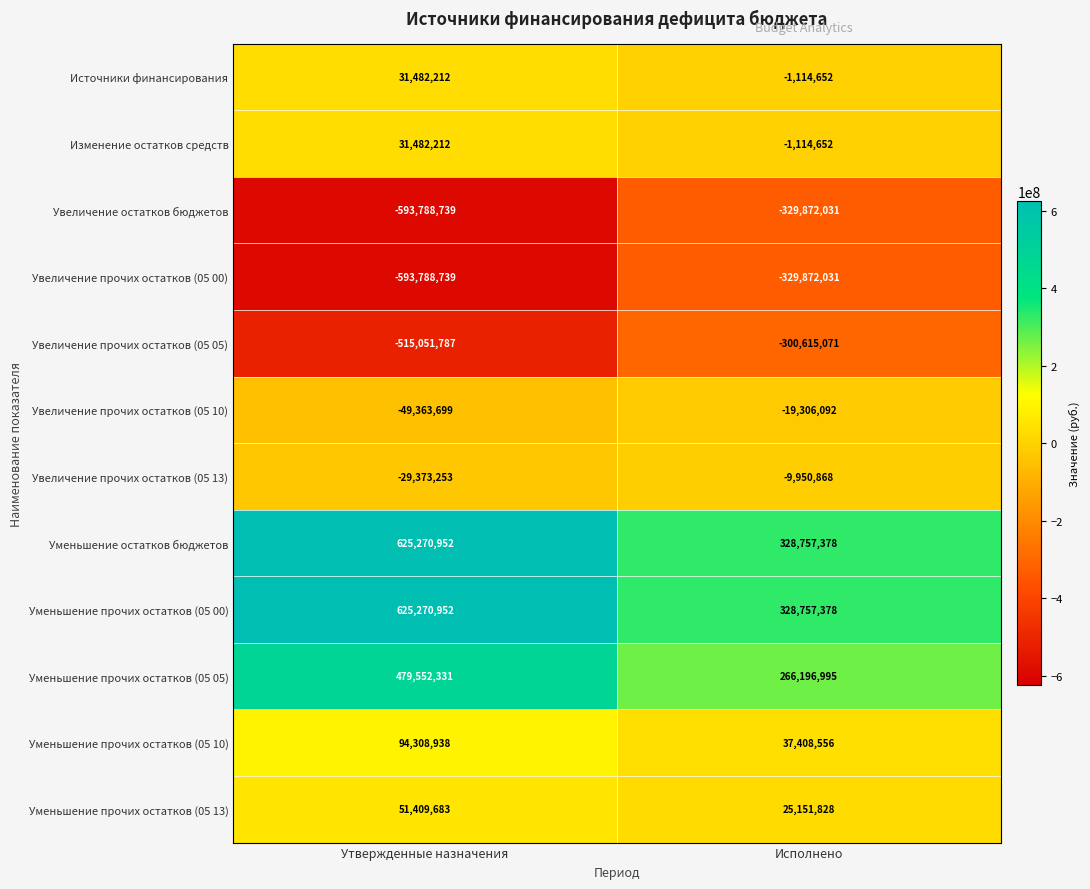

Is the value of Уменьшение прочих остатков (05 10) at Утвержденные назначения greater than the value of Уменьшение остатков бюджетов at Исполнено?

No